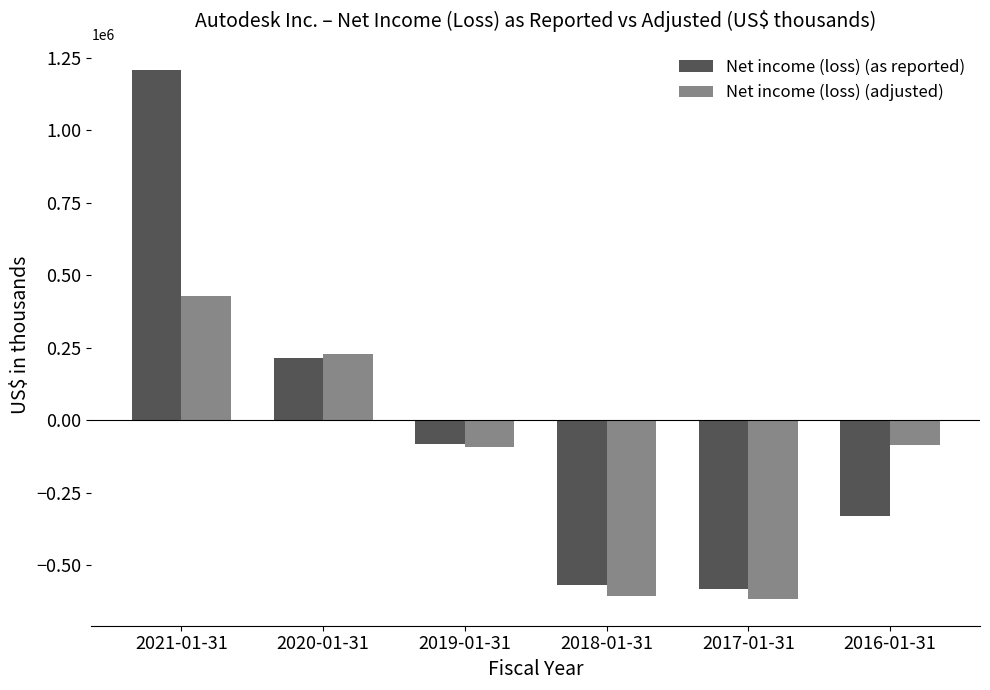

How many groups of bars are there?

6